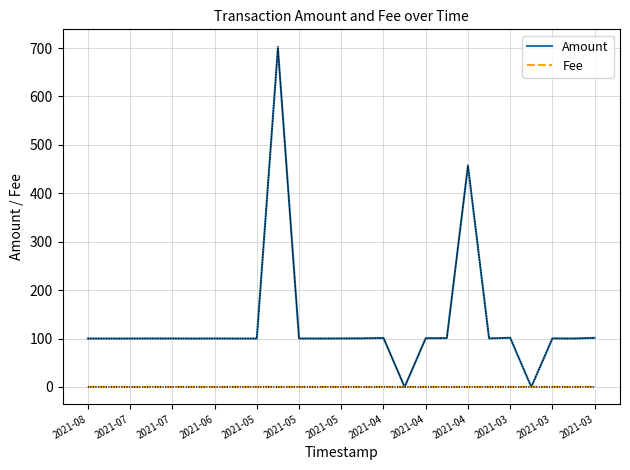

What is the value of the Amount point at the 8th from the left?

100.0